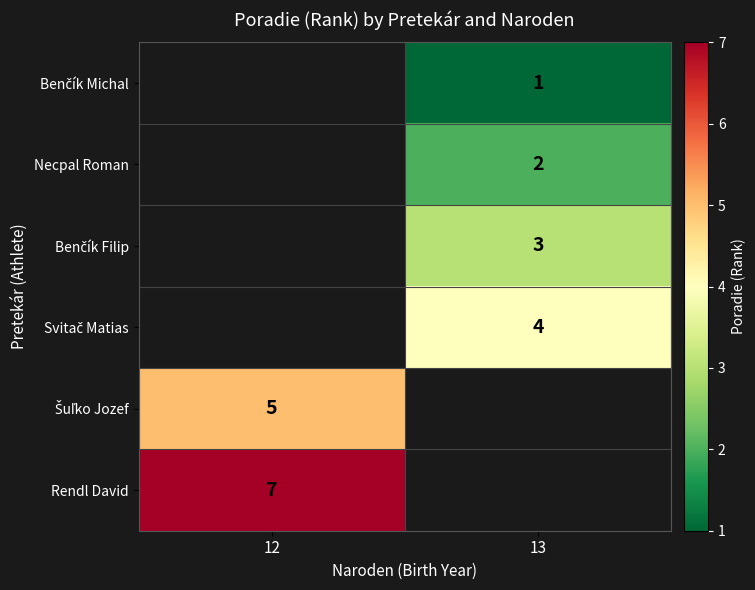

What is the smallest value displayed?

1.0